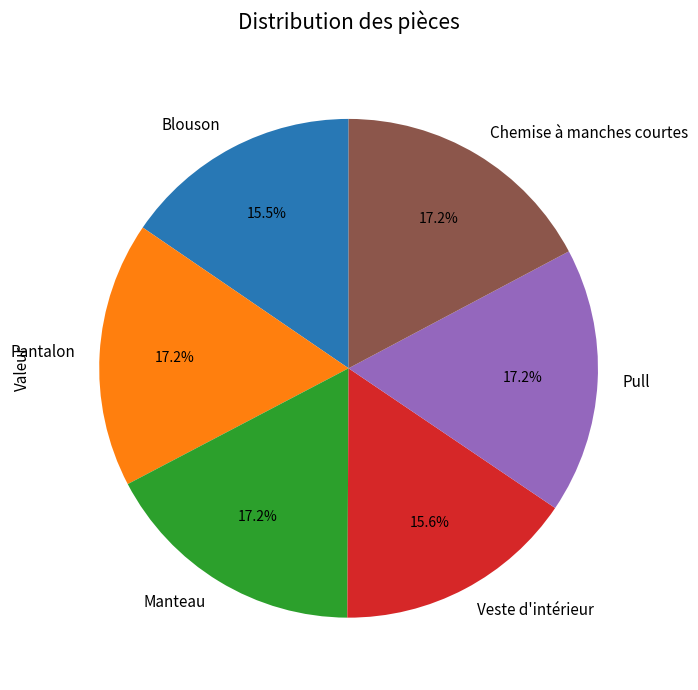

To the nearest percent, what is the combined percentage of Manteau and Blouson?

33%